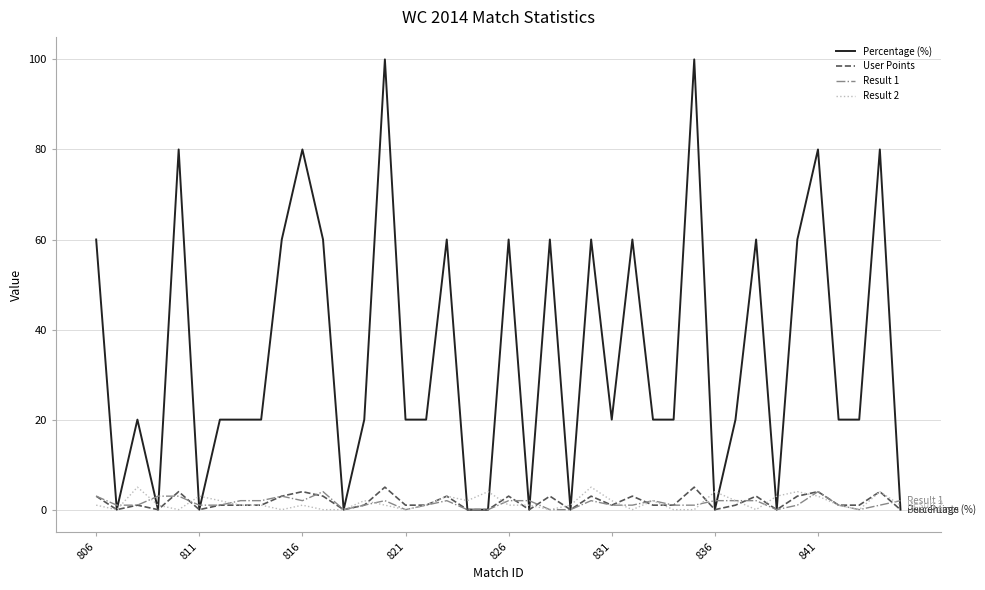

Which series has the largest range (max minus min)?

Percentage (%)